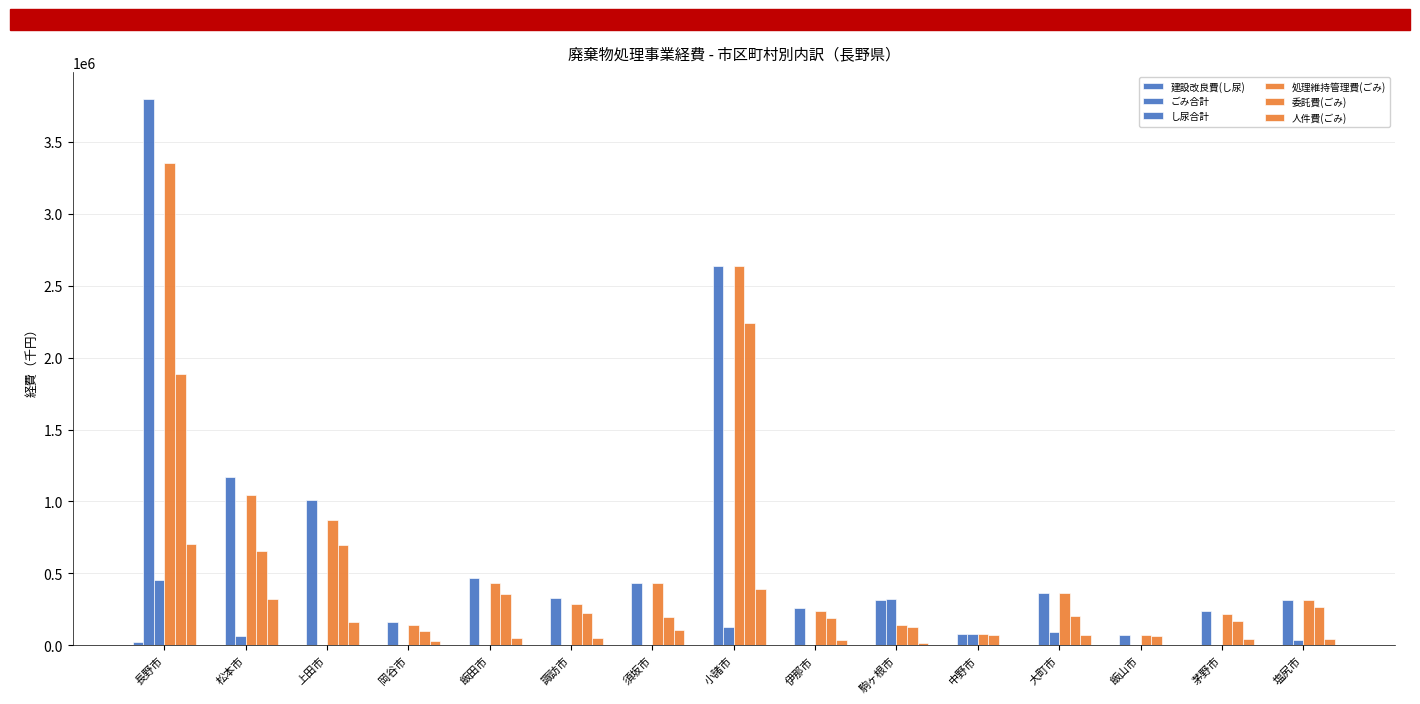

Are the bars grouped side by side (vs. stacked)?

Yes